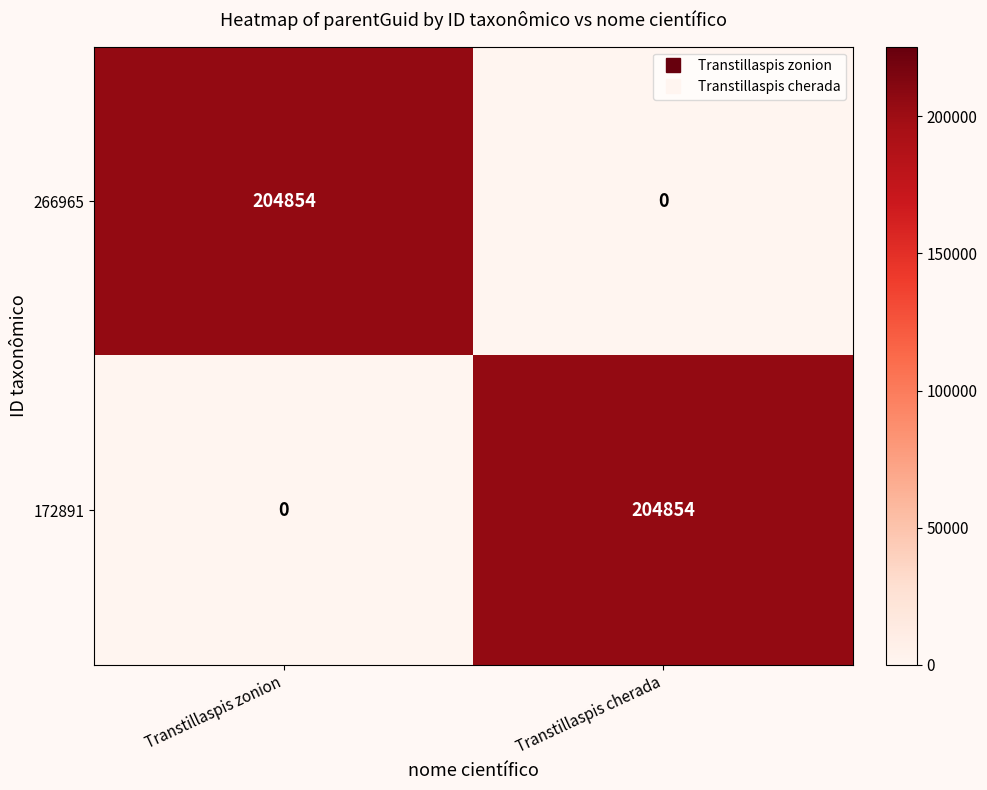

What is the difference between the highest and lowest values at Transtillaspis cherada?

204854